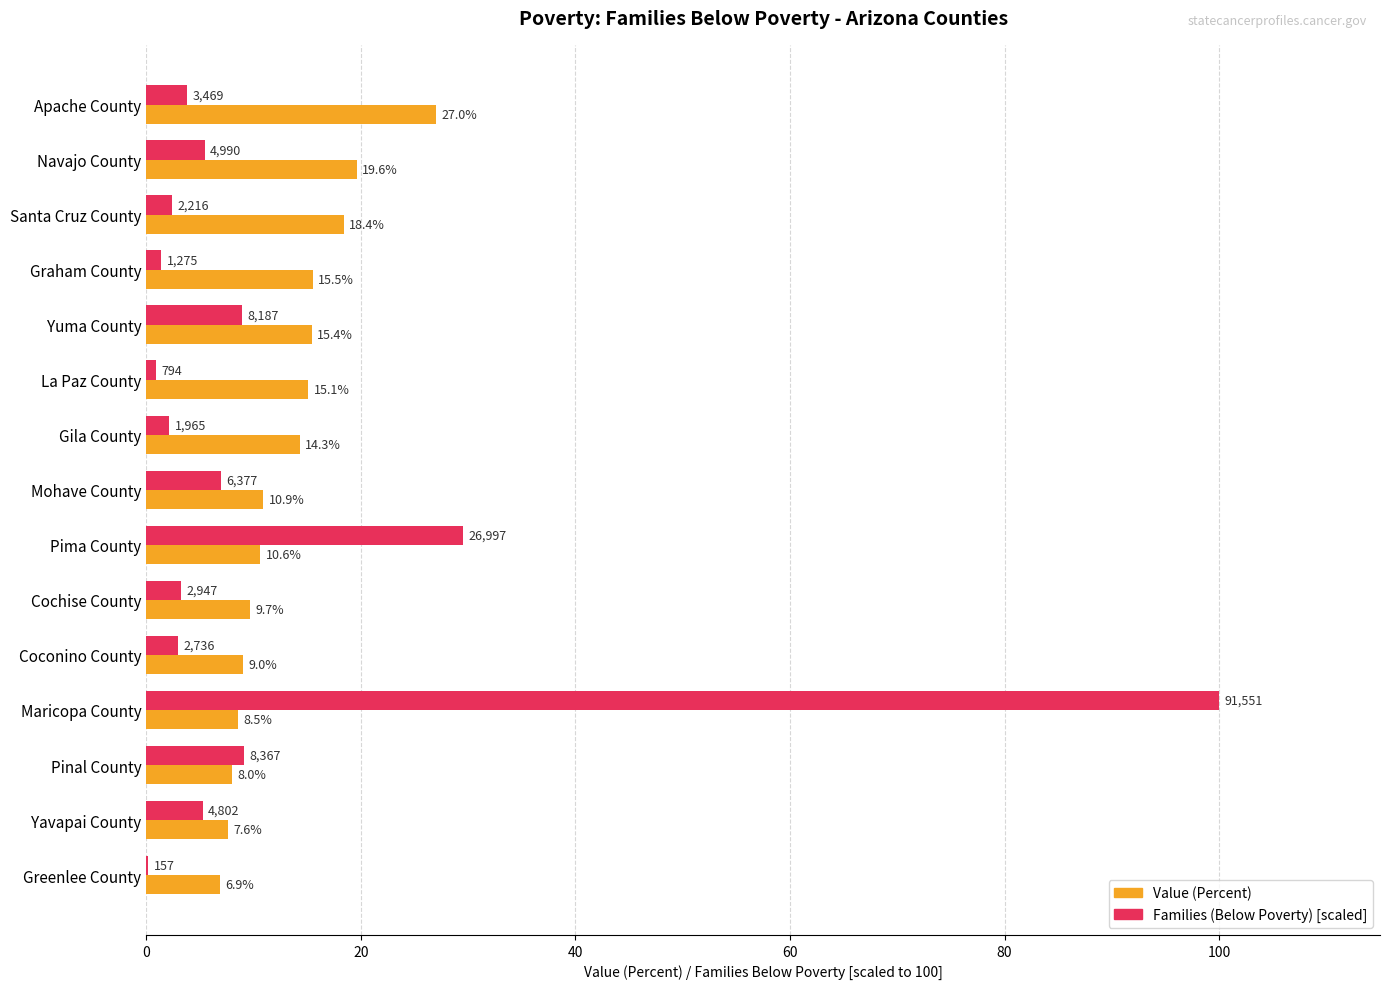

Which series changed the most between La Paz County and Coconino County?

Value (Percent)